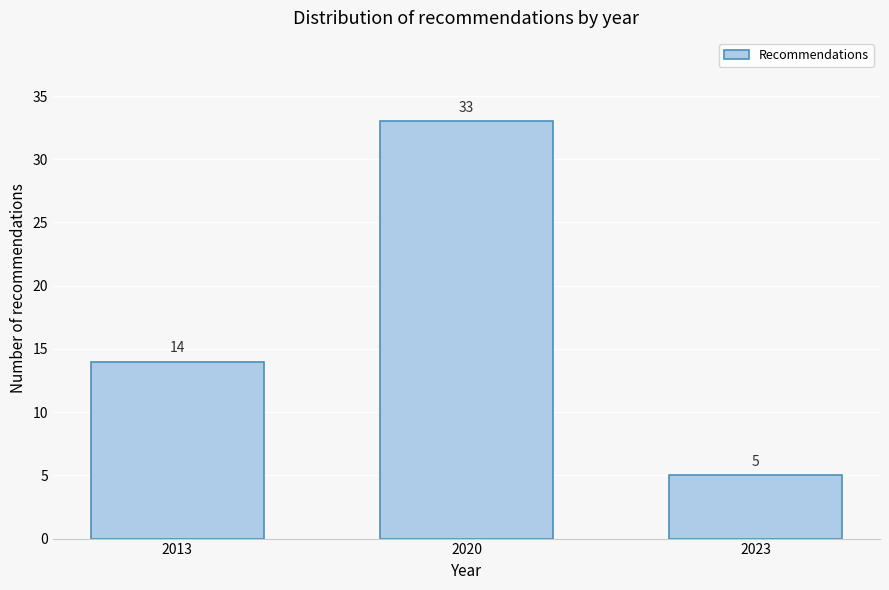

Reading left to right, transcribe all the data shown in this chart.

14	33	5